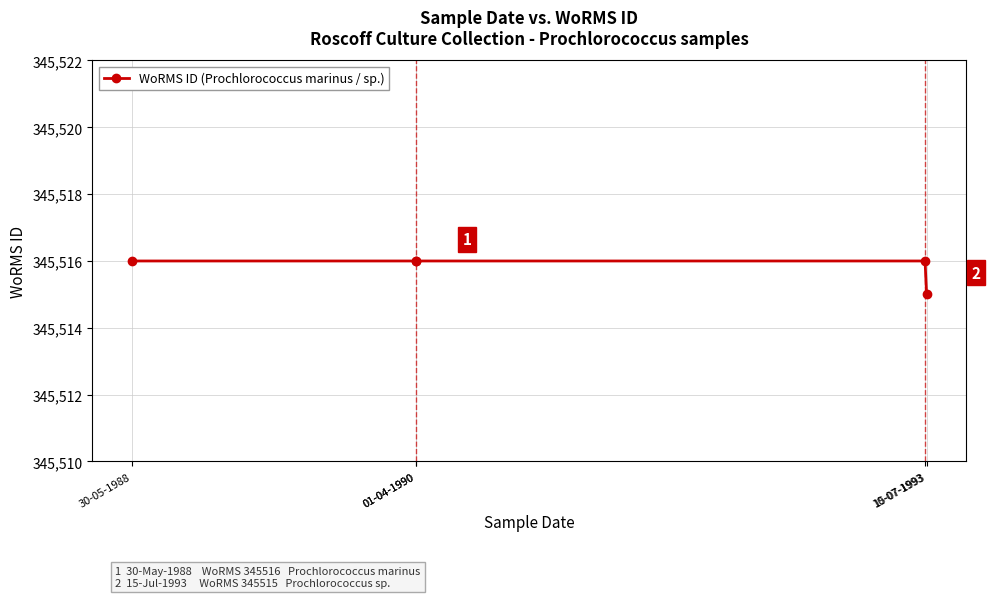

Which has a higher value, 15-07-1993 or 01-04-1990?

01-04-1990